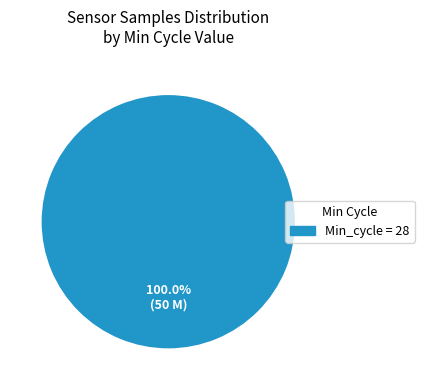

Is there a majority slice in this chart?

Yes